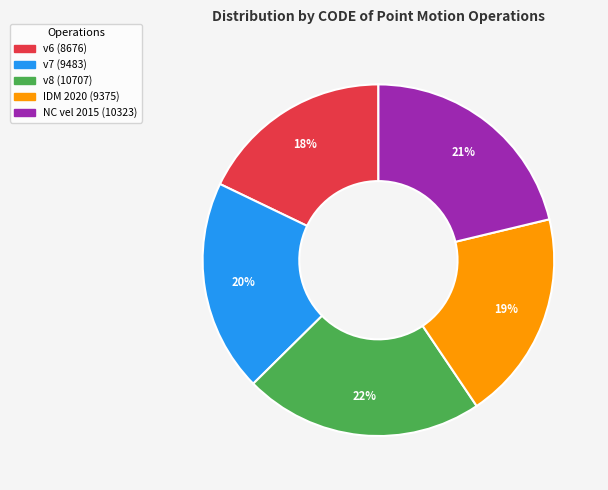

Is there a majority slice in this chart?

No